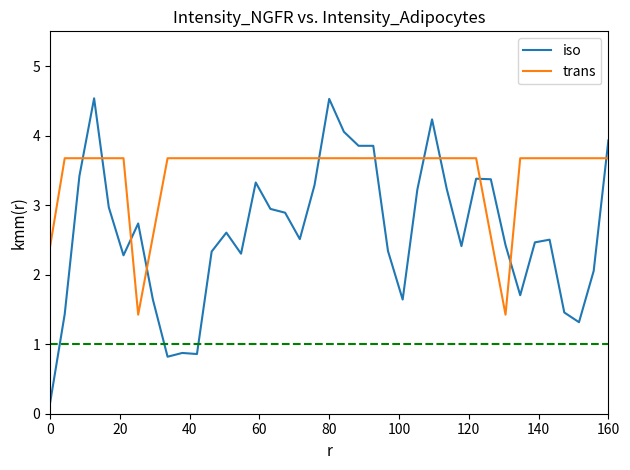

List the series in order of their overall mean, highest first.

trans, iso